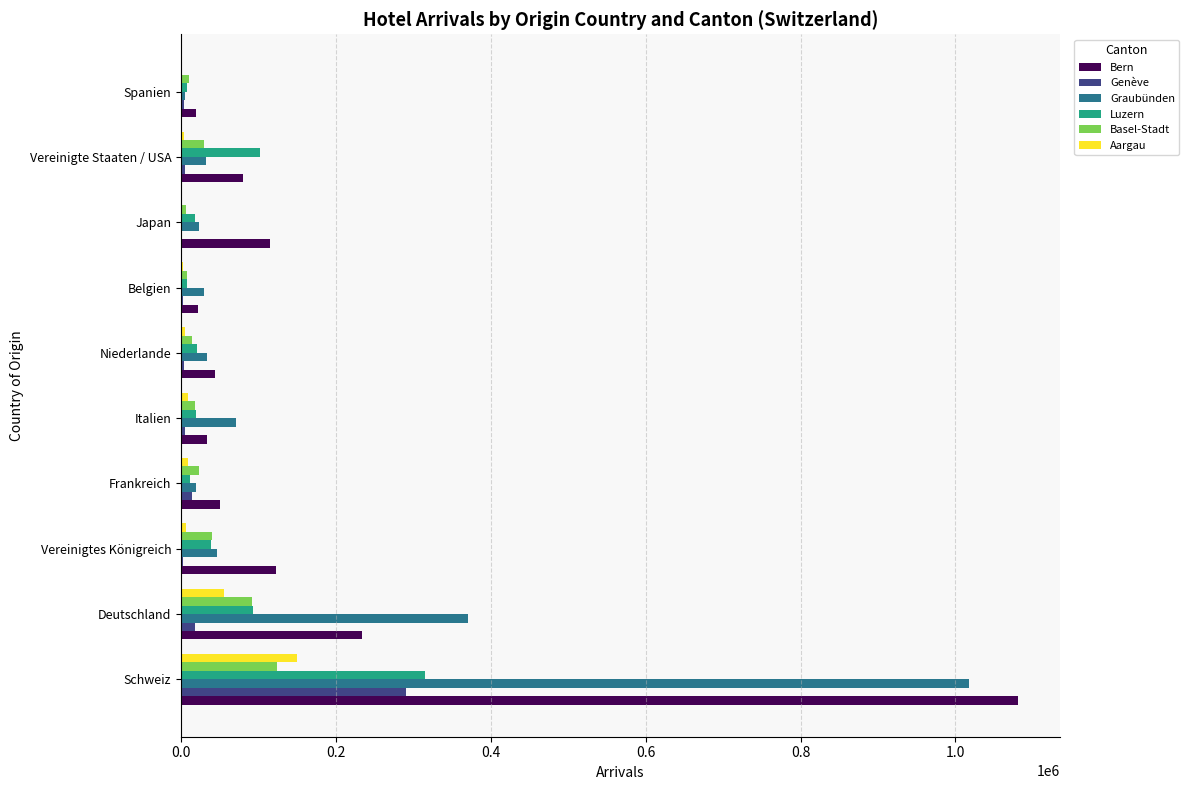

How many categories are shown in the chart?

10